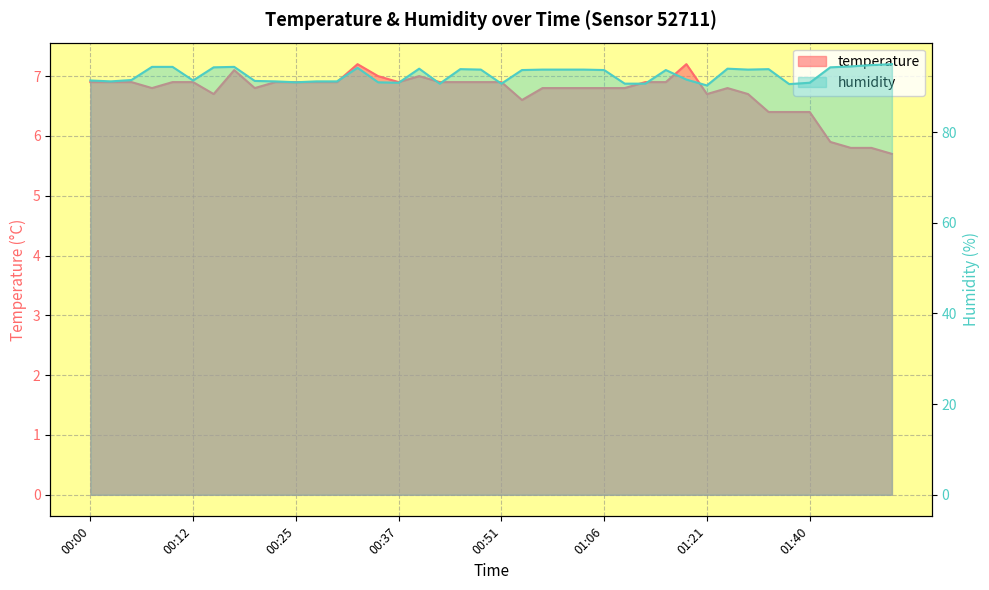

What is the label of the 29th point from the left?

01:13